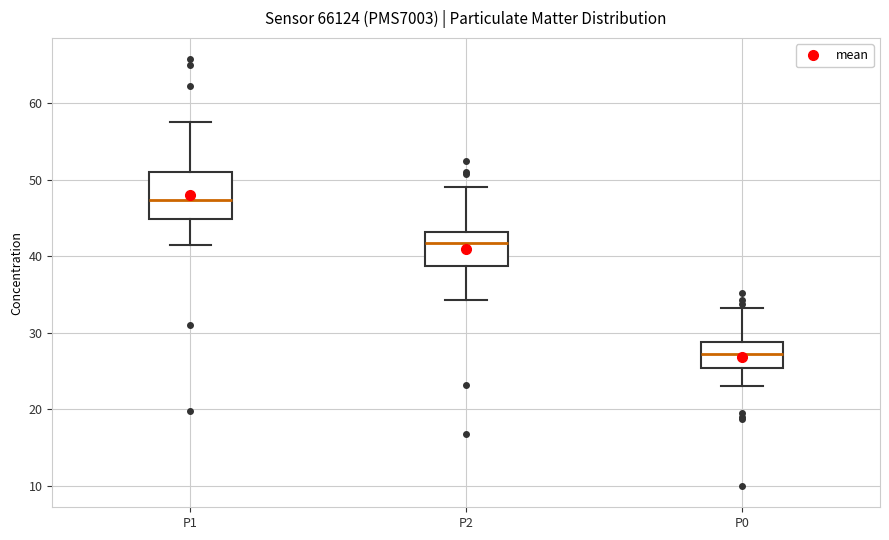

Which box is the tallest, from its lower edge to its upper edge?

P1